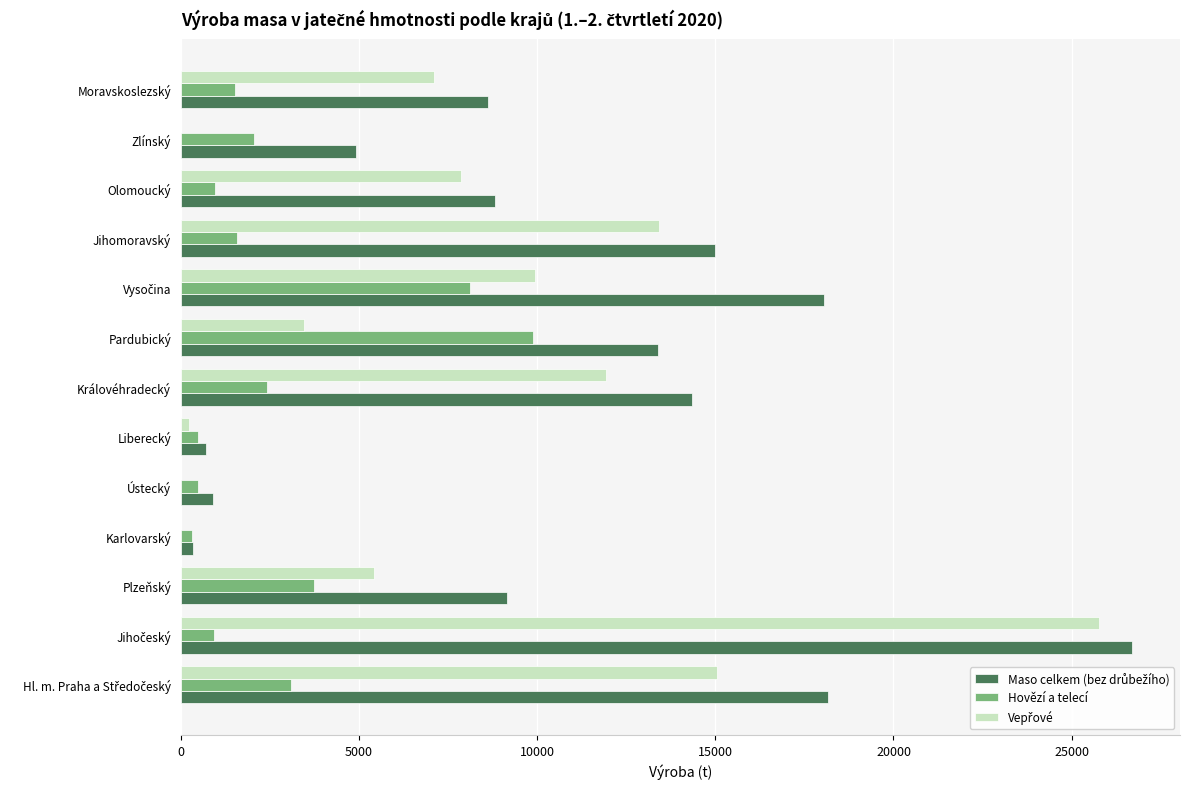

What is the sum of all Hovězí a telecí values?

35638.7